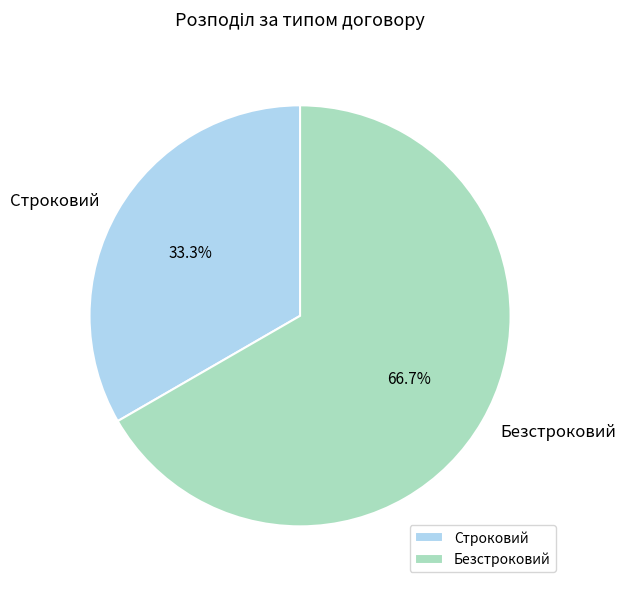

Is there any slice that represents more than half of the pie?

Yes